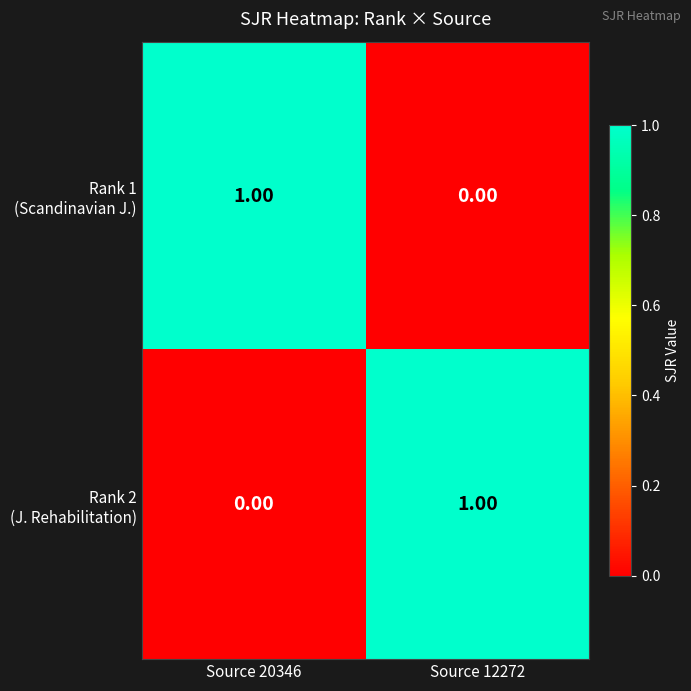

How many data points does each series have?

2